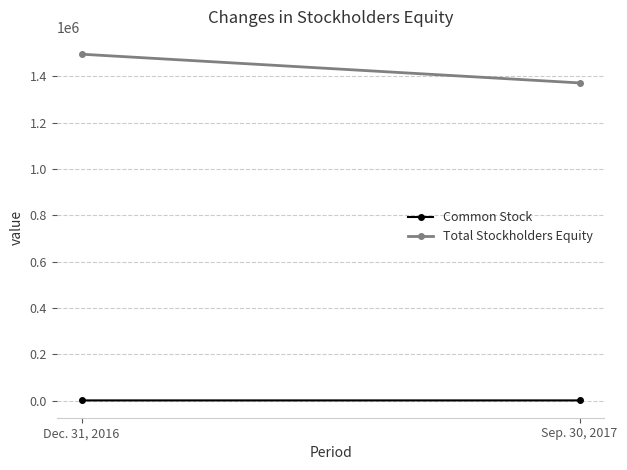

What value does the Common Stock series have at Sep. 30, 2017, to the nearest 10?

900